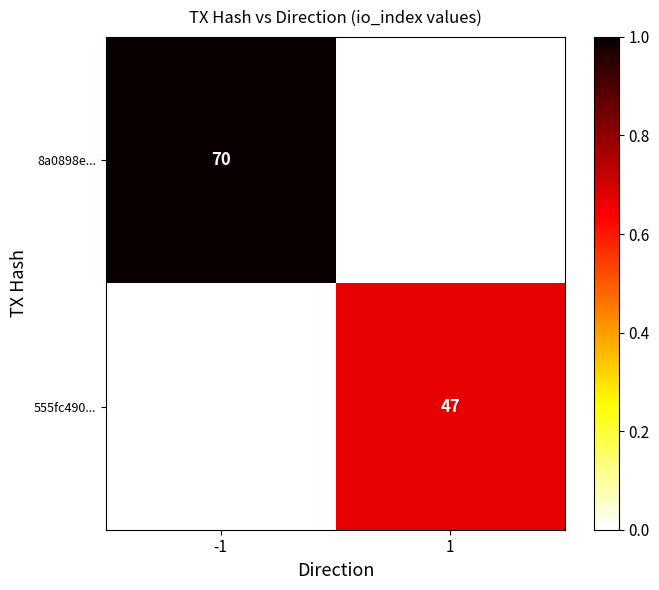

The 8a0898e... series shows 70 at -1. True or false?

True